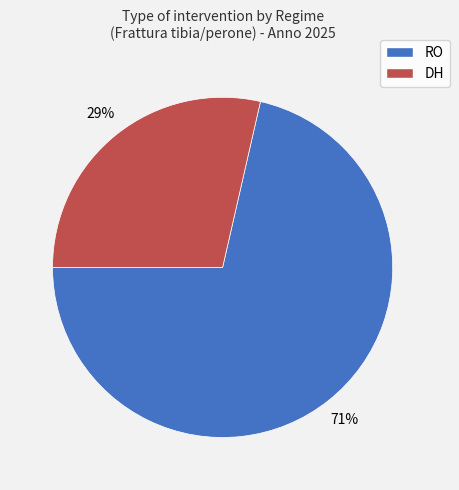

Rank the categories by value from lowest to highest.

DH, RO